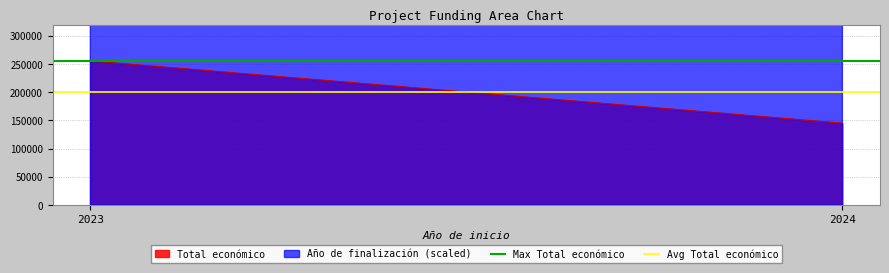

What is the maximum value for Total económico?

255516.0